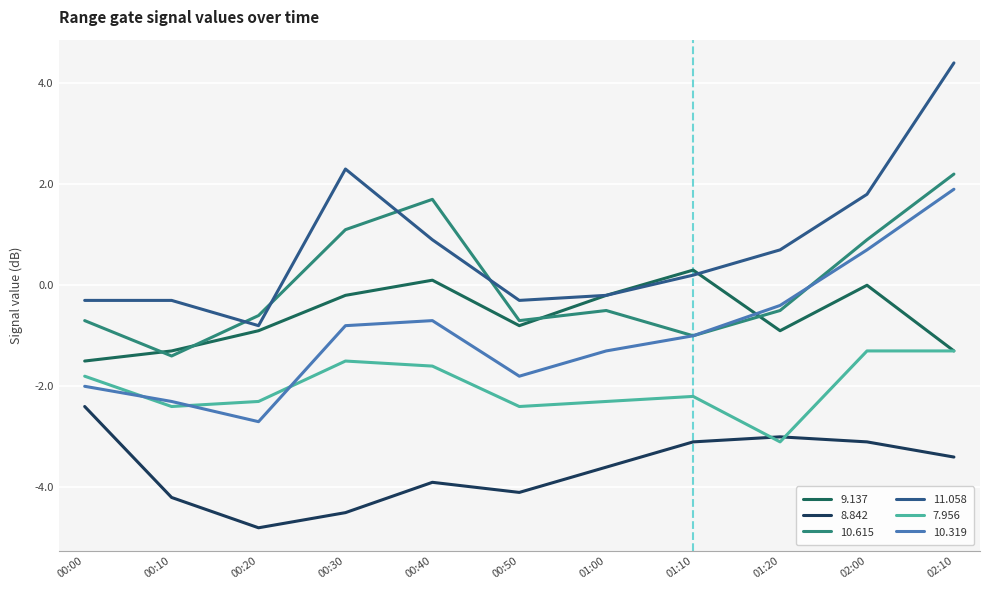

Is the value of 10.319 at 01:00 greater than the value of 11.058 at 00:50?

No